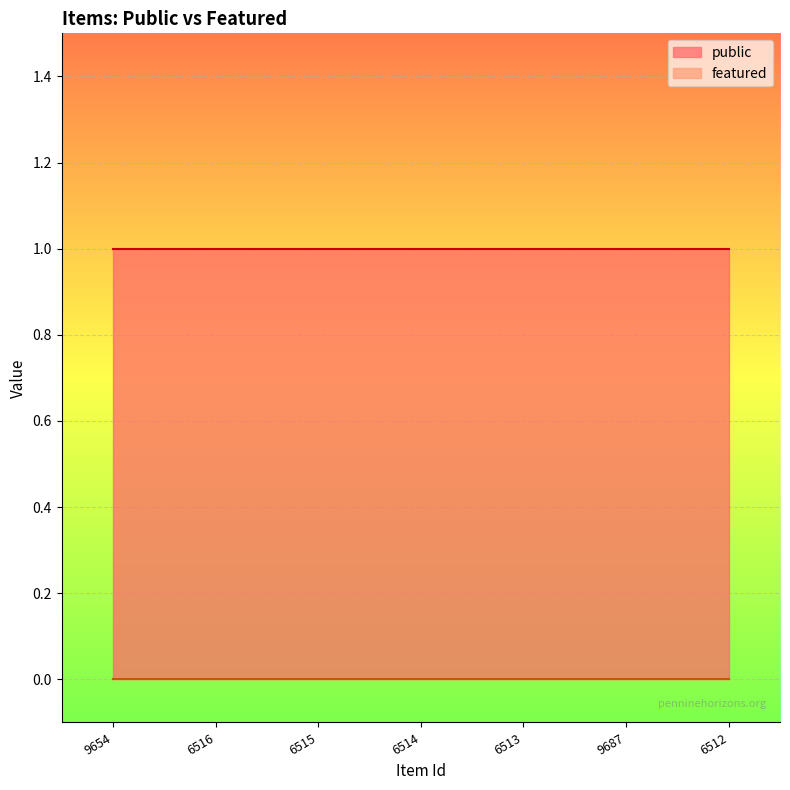

Between 6516 and 6512, which series saw the biggest shift?

public